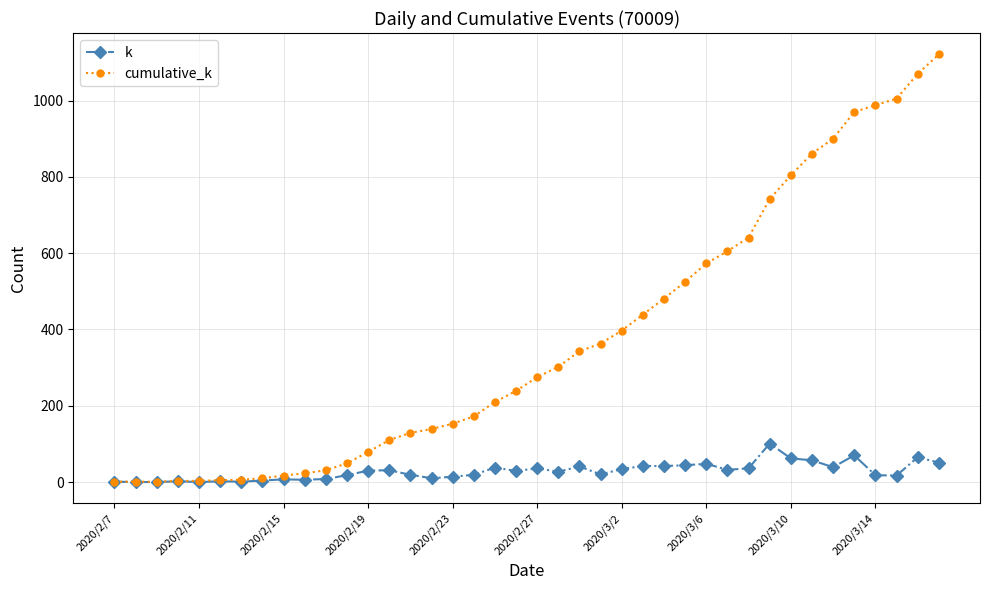

What is the maximum value shown in the chart?

1121